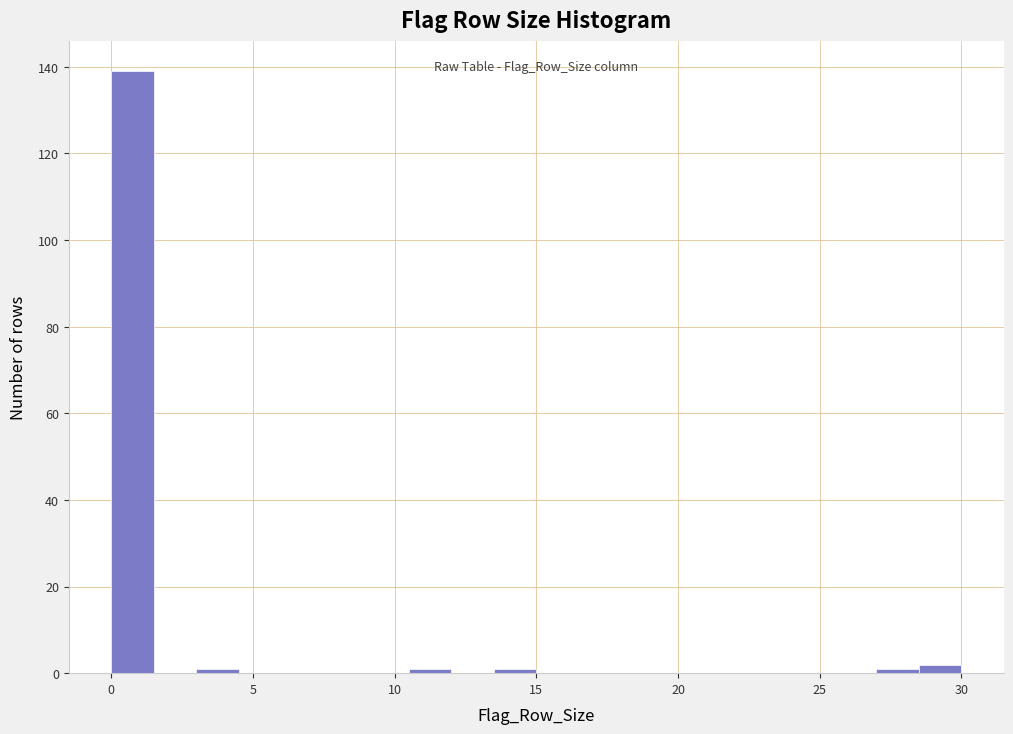

Around what value on the x-axis is the tallest bar? Give the approximate position of its centre, as read against the axis.

1.0